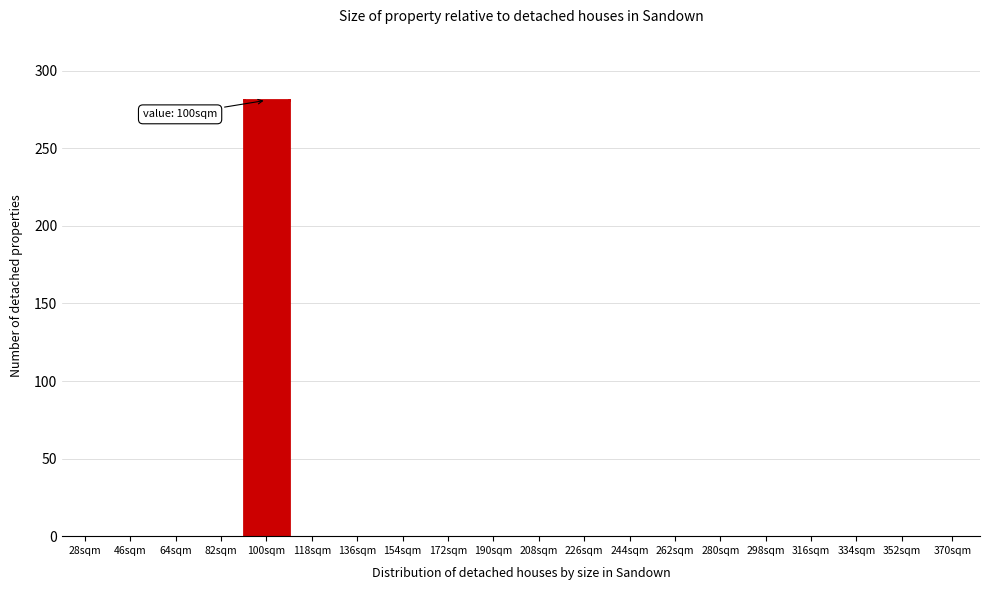

Reading left to right, extract all data points from this chart.

28sqm=0	46sqm=0	64sqm=0	82sqm=0	100sqm=281	118sqm=0	136sqm=0	154sqm=0	172sqm=0	190sqm=0	208sqm=0	226sqm=0	244sqm=0	262sqm=0	280sqm=0	298sqm=0	316sqm=0	334sqm=0	352sqm=0	370sqm=0